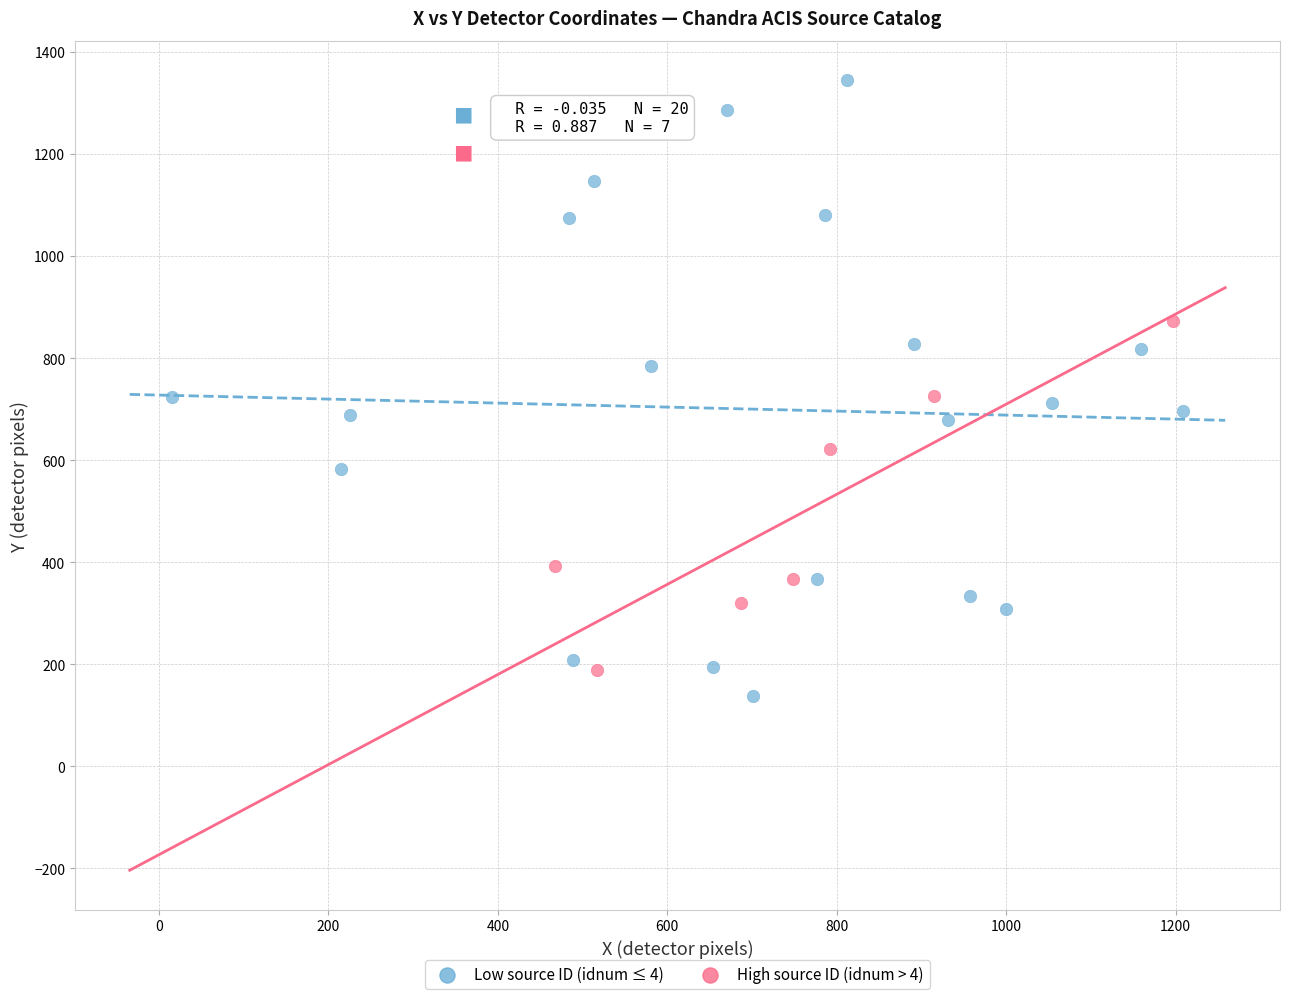

Which series contains the lowest Y value?

Low source ID (idnum ≤ 4)